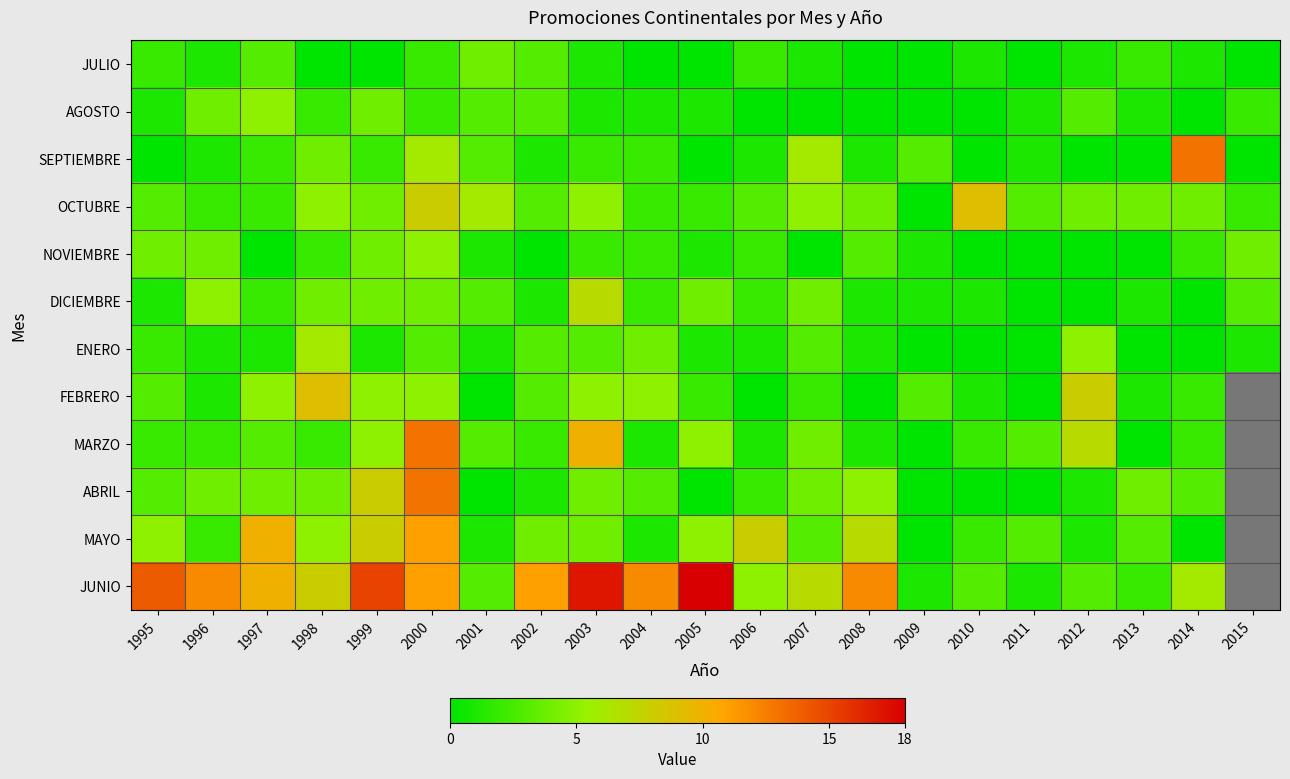

True or false: JULIO has a value of 1.0 at 2007.

True